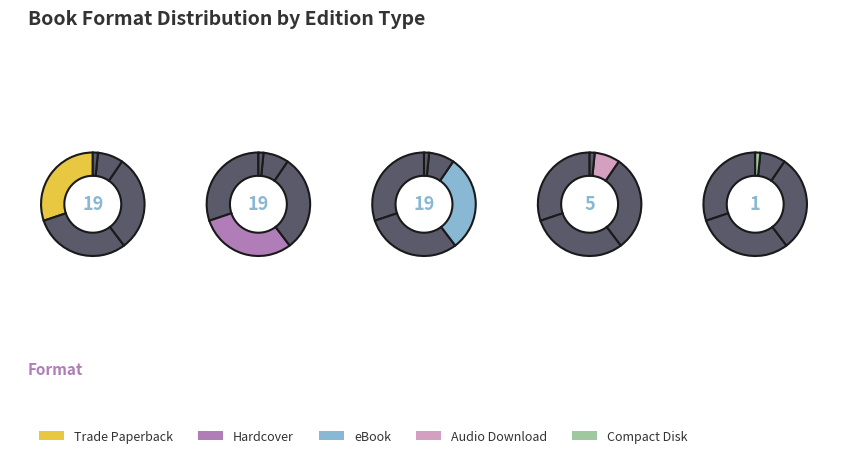

Which slice is the smallest?

Compact Disk